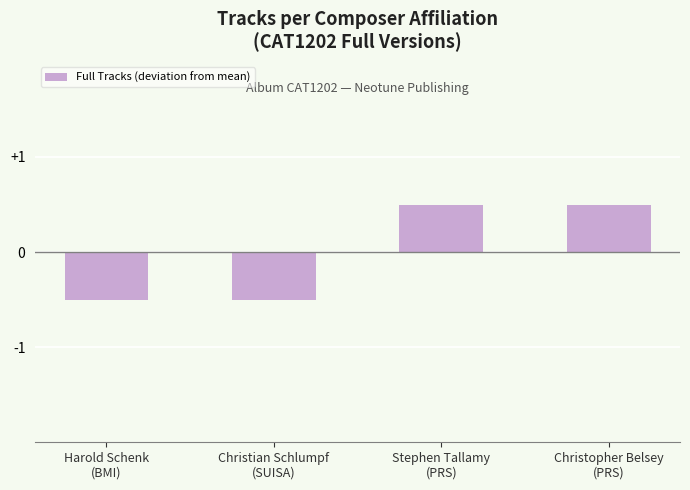

What is the difference between the maximum and minimum values?

1.0